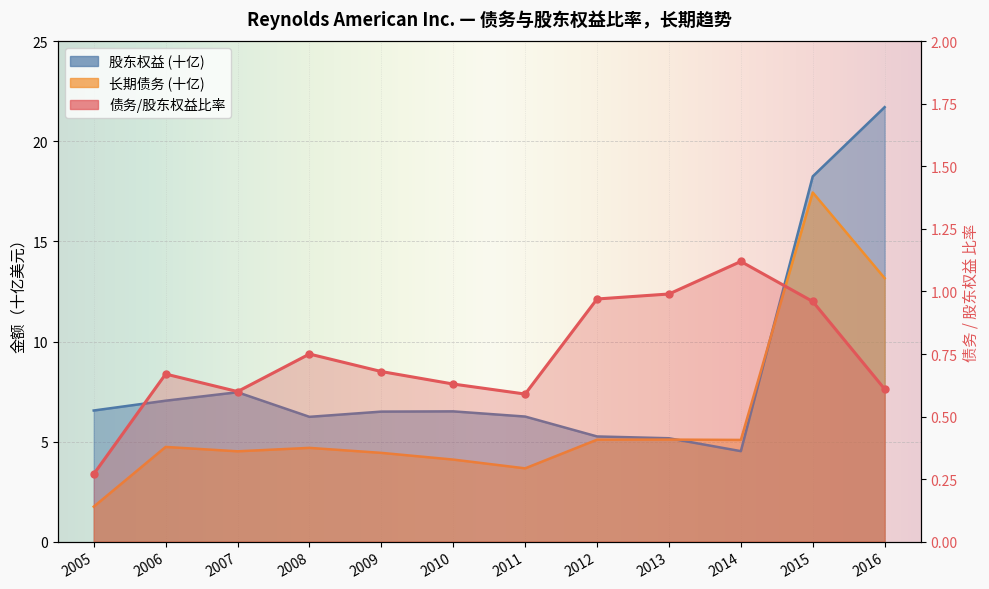

After their last crossing, which series has the higher values: 长期债务 (billions) or 股东权益 (billions)?

股东权益 (billions)